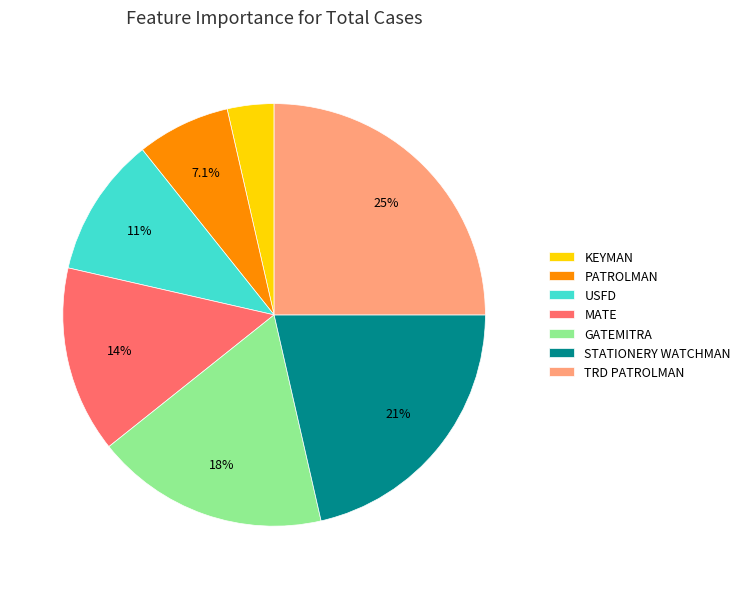

To the nearest percent, what is the average slice percentage?

14%